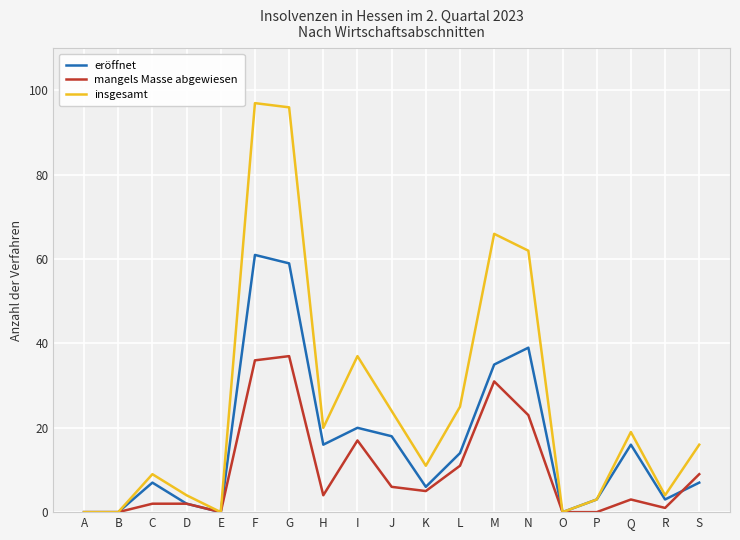

Is the value of eröffnet at C greater than the value of mangels Masse abgewiesen at G?

No